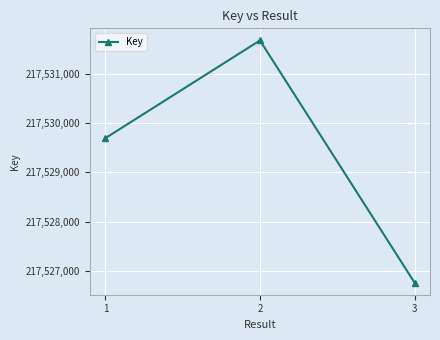

Which has a higher value, 2 or 3?

2